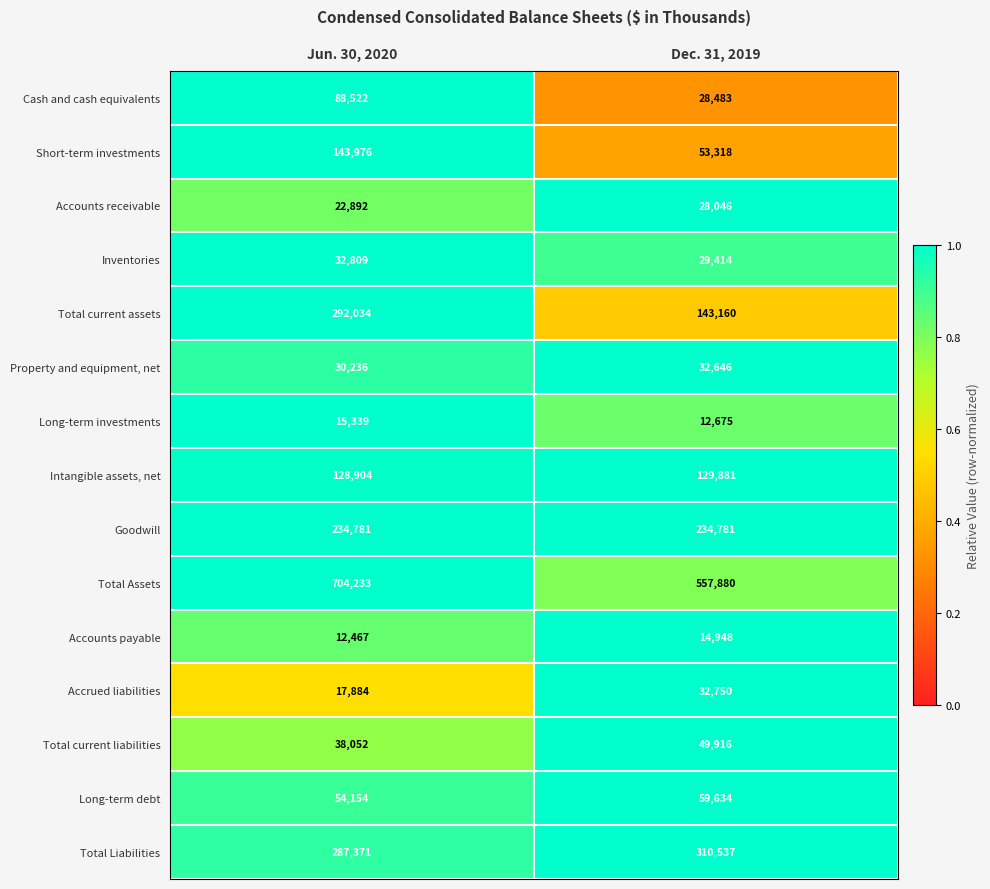

Is the value of Property and equipment, net at Jun. 30, 2020 greater than the value of Total Liabilities at Dec. 31, 2019?

No